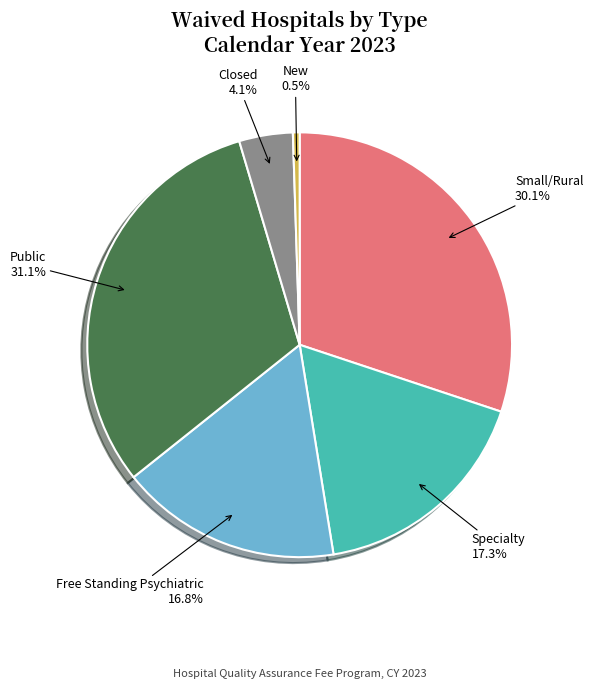

Is there any slice that represents more than half of the pie?

No